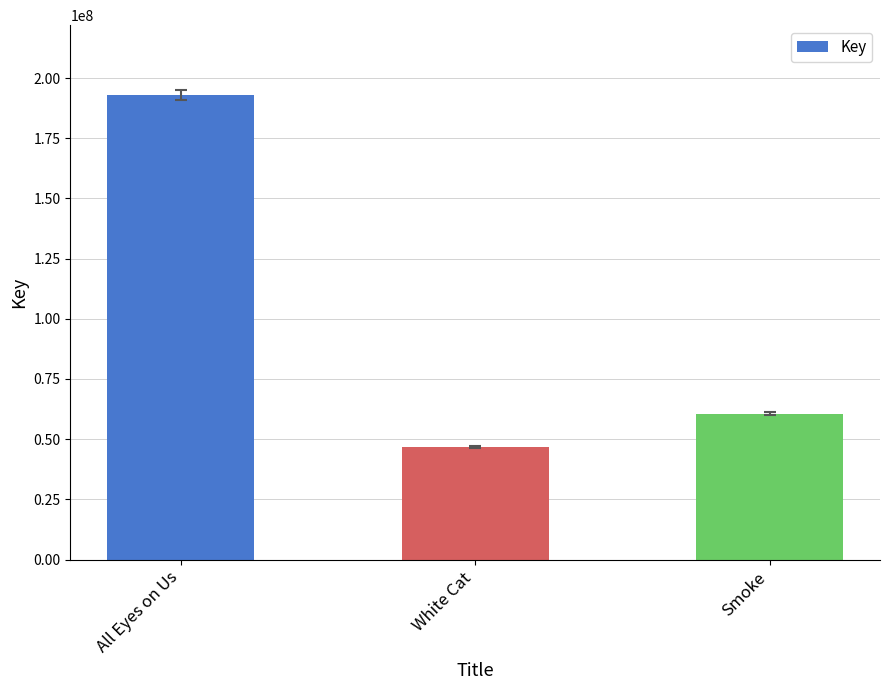

What is the value of the 2nd bar from the left?

46644113